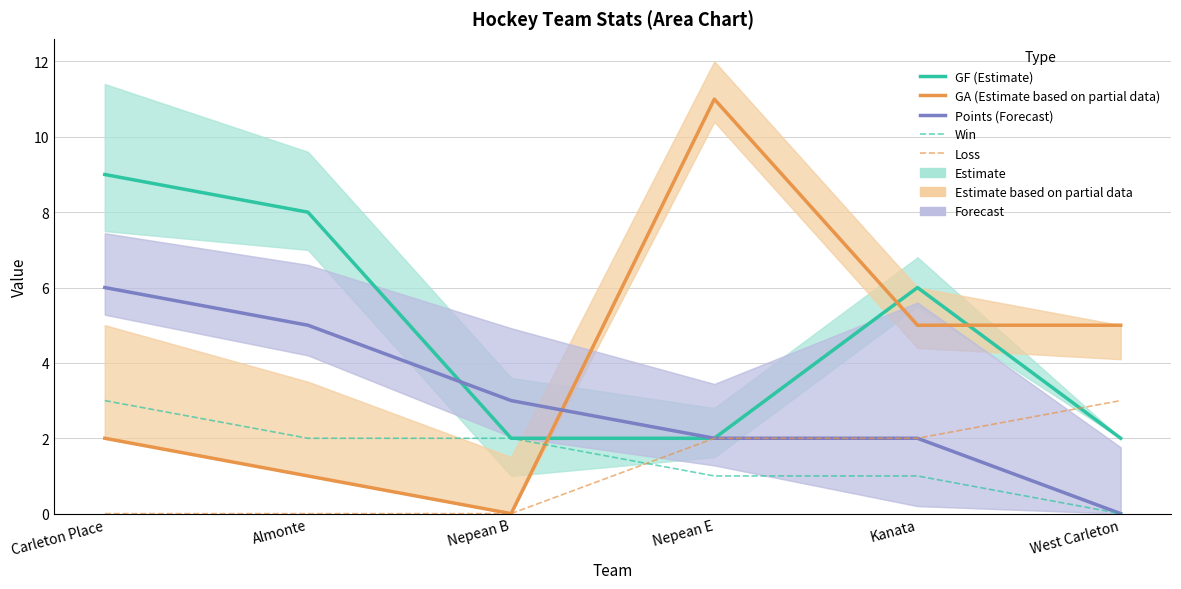

True or false: Loss and Win cross at least once.

True